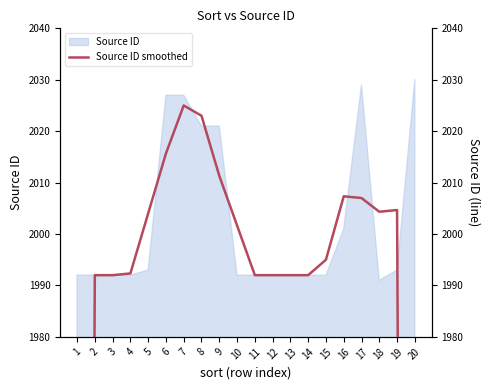

How many interior local valleys (lower than both neighbors) does the data have?

1